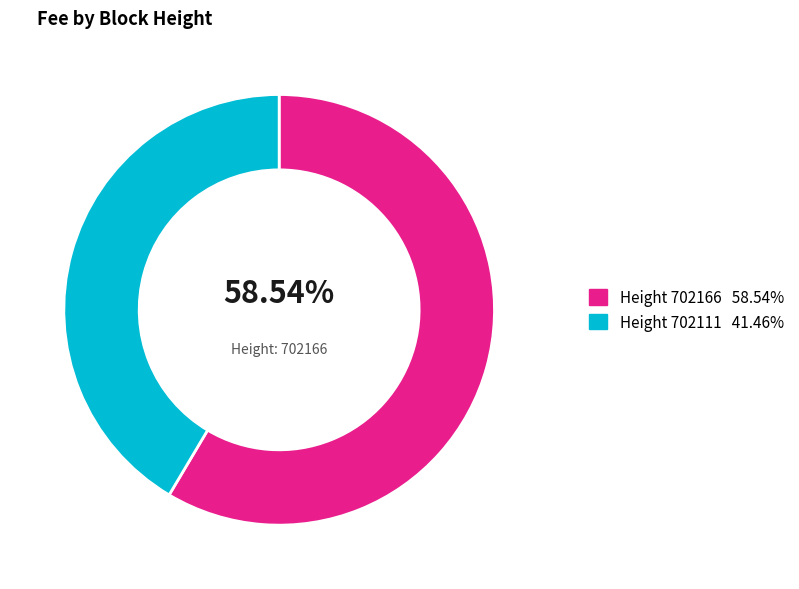

Does any single category account for the majority?

Yes